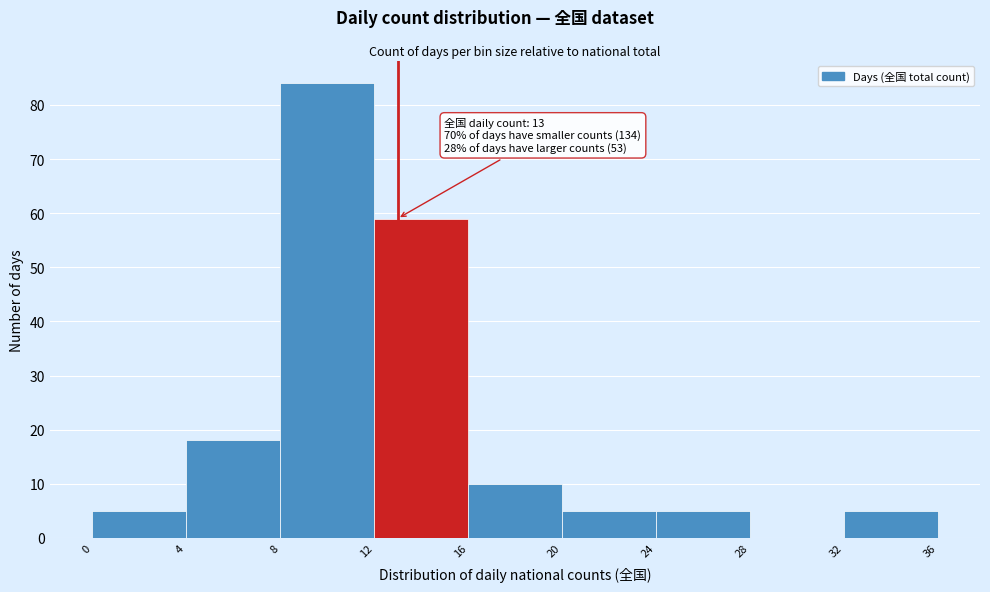

Which range on the x-axis has the tallest bar?

8 to 12